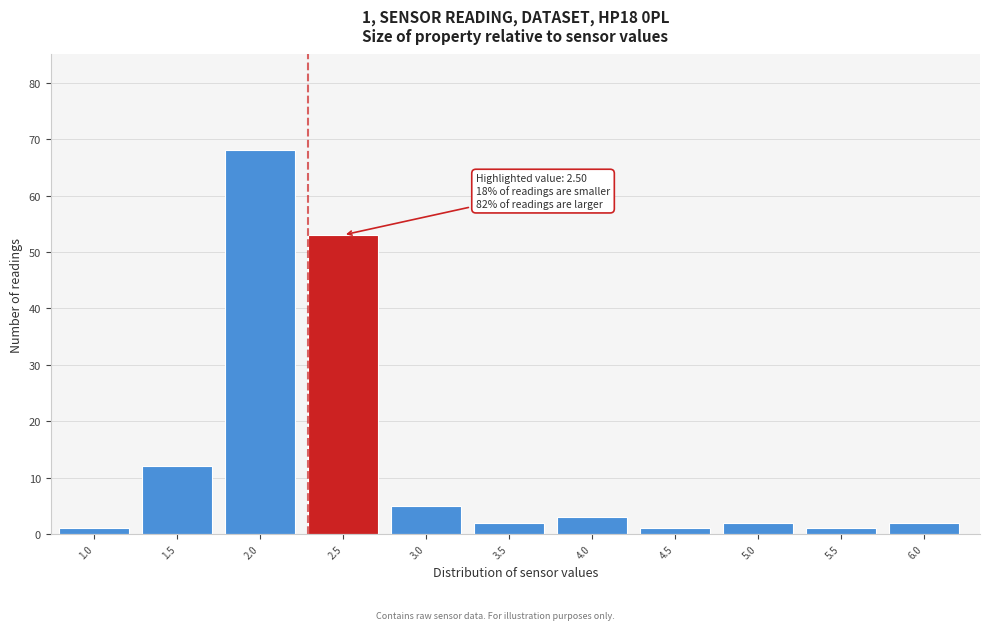

Reading left to right, what are all the values shown in this chart?

1.0=1	1.5=12	2.0=68	2.5=53	3.0=5	3.5=2	4.0=3	4.5=1	5.0=2	5.5=1	6.0=2